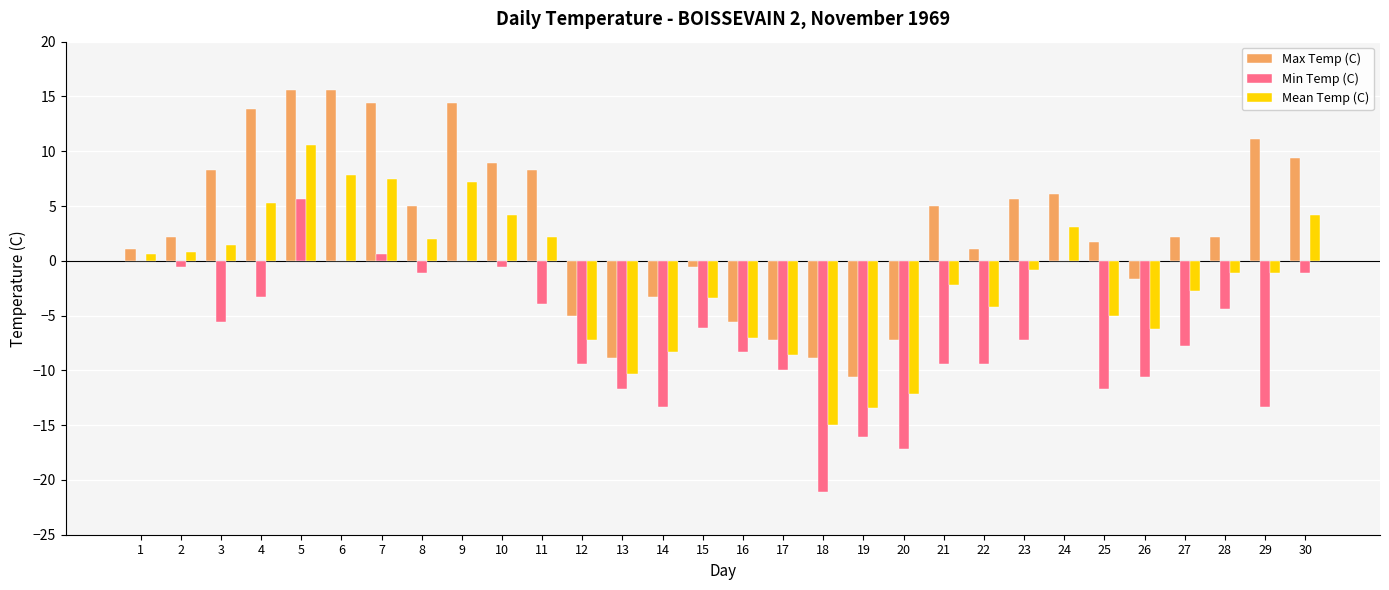

What is the spread (max minus min) of values at 23?

12.8